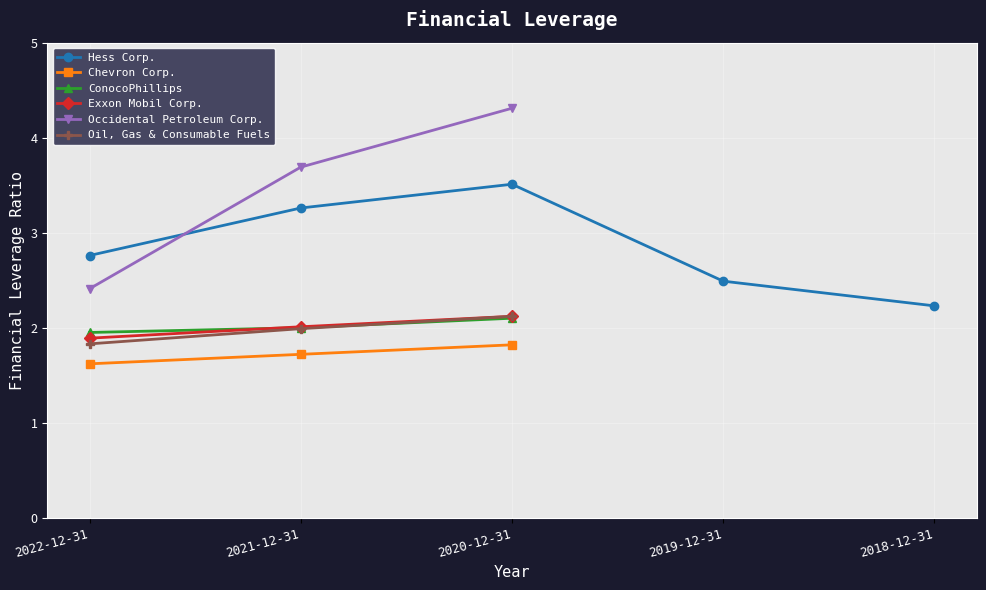

Which series has the largest total across all categories?

Hess Corp.